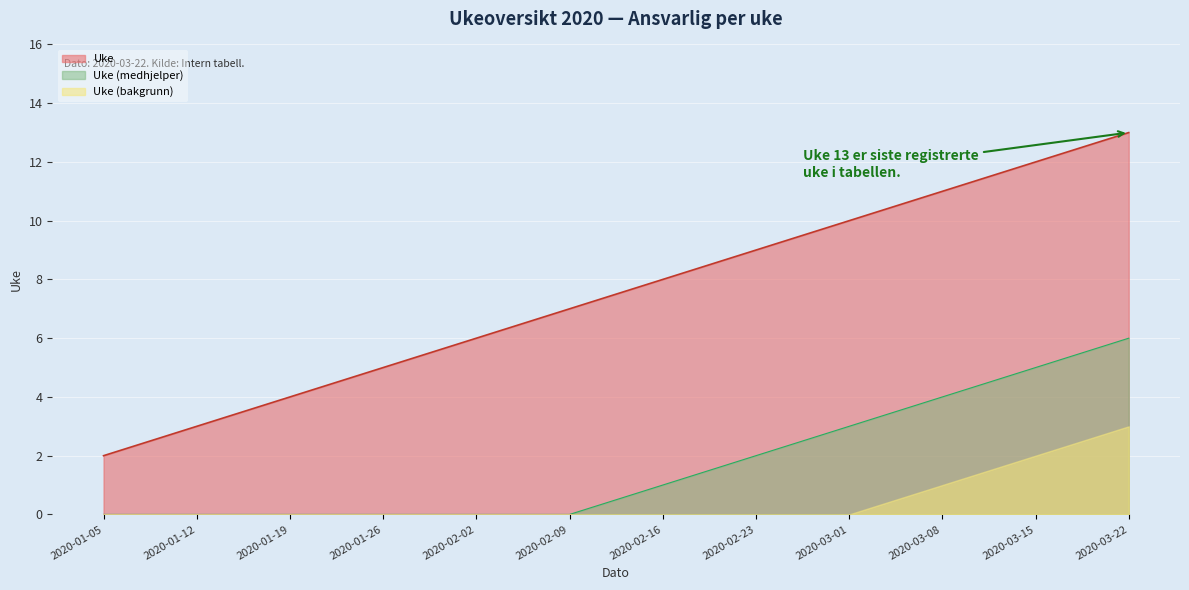

The value at 2020-02-02 is 4. True or false?

False